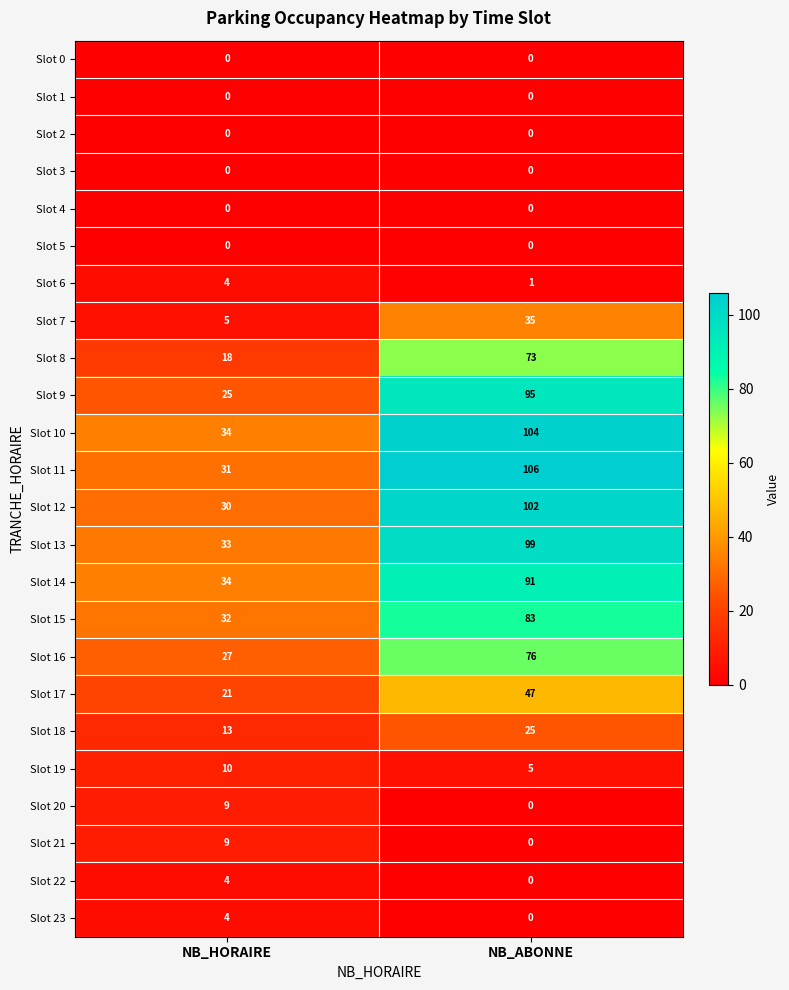

Which series has the largest range (max minus min)?

Slot 11